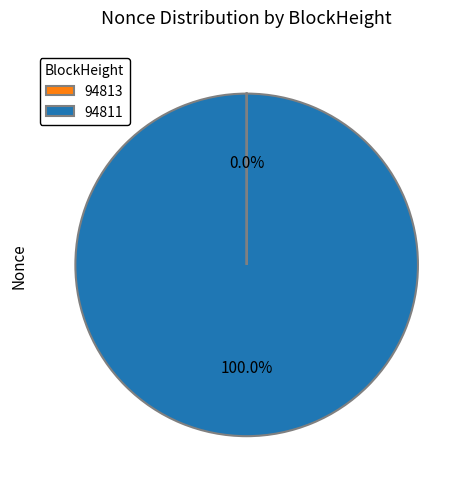

Which slice is the largest?

94811